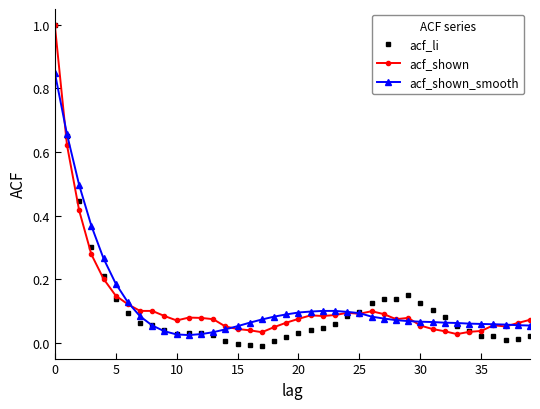

True or false: acf_li has more than 1 interior local peaks.

True